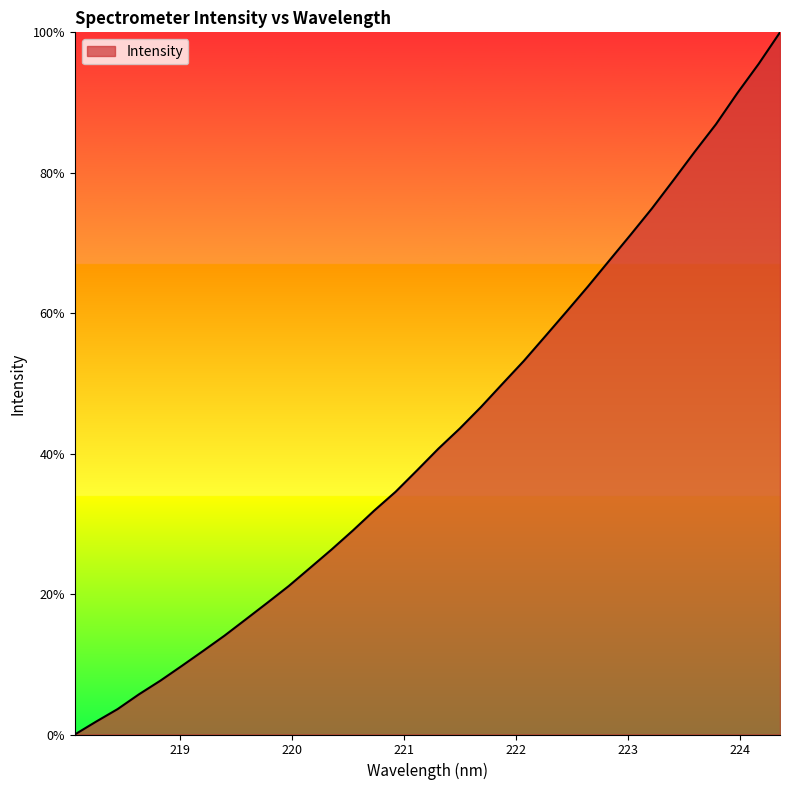

What is the maximum value shown in the chart?

100.0